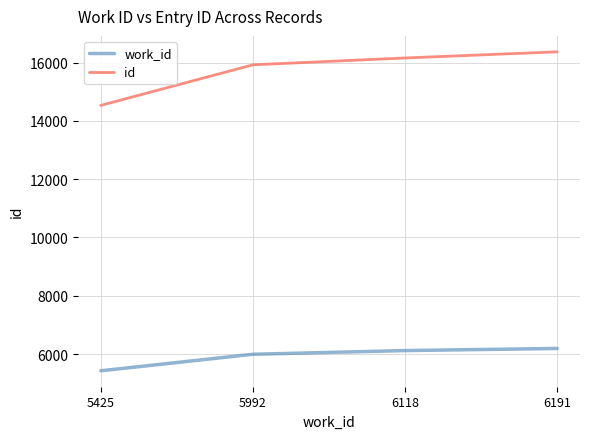

Is the value of id at 6191 greater than the value of work_id at 5992?

Yes